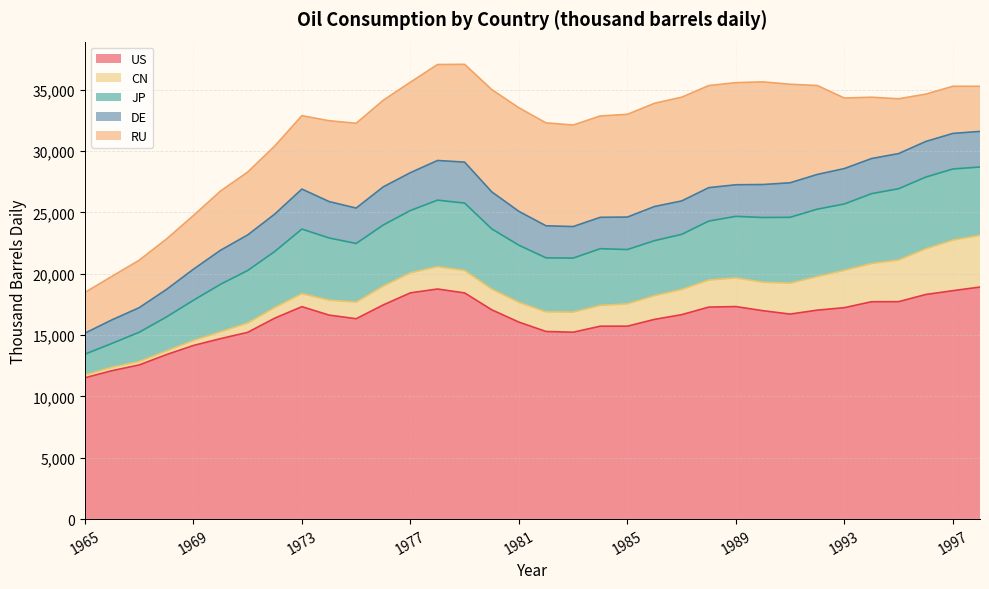

The value of CN at 1983 is 723.2. True or false?

False